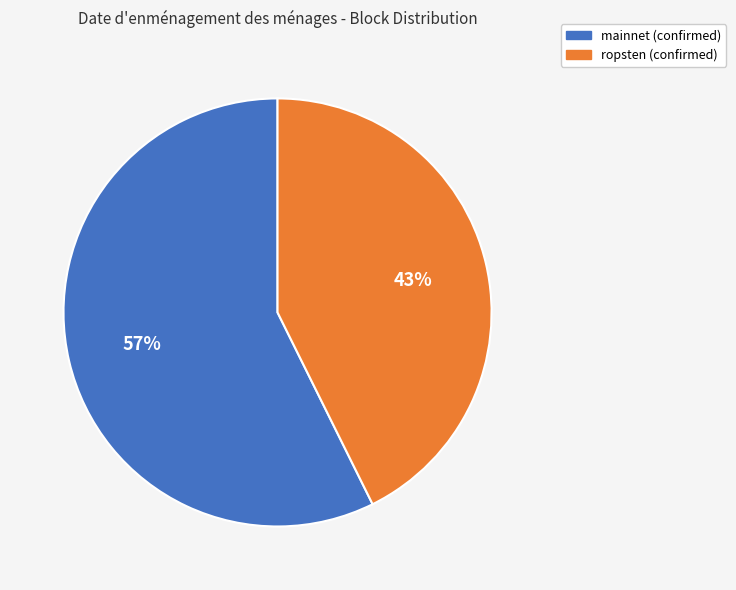

Rank the categories by value from lowest to highest.

ropsten (confirmed), mainnet (confirmed)